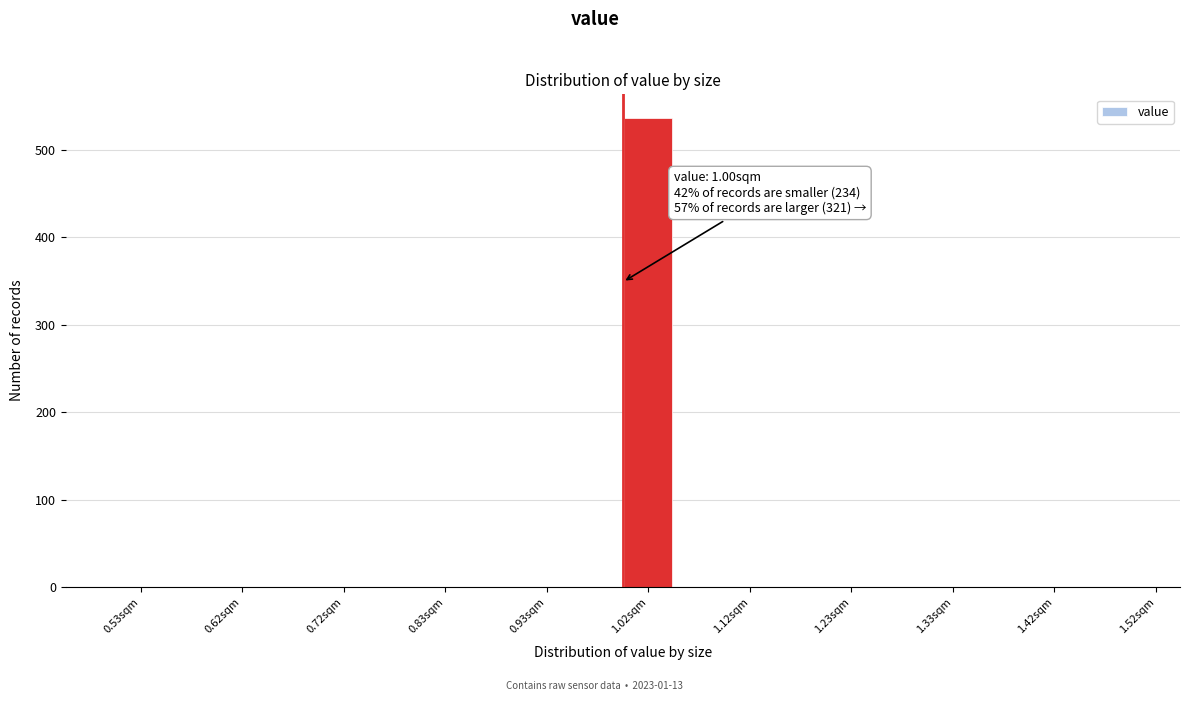

Which range on the x-axis has the tallest bar?

1.00 to 1.05